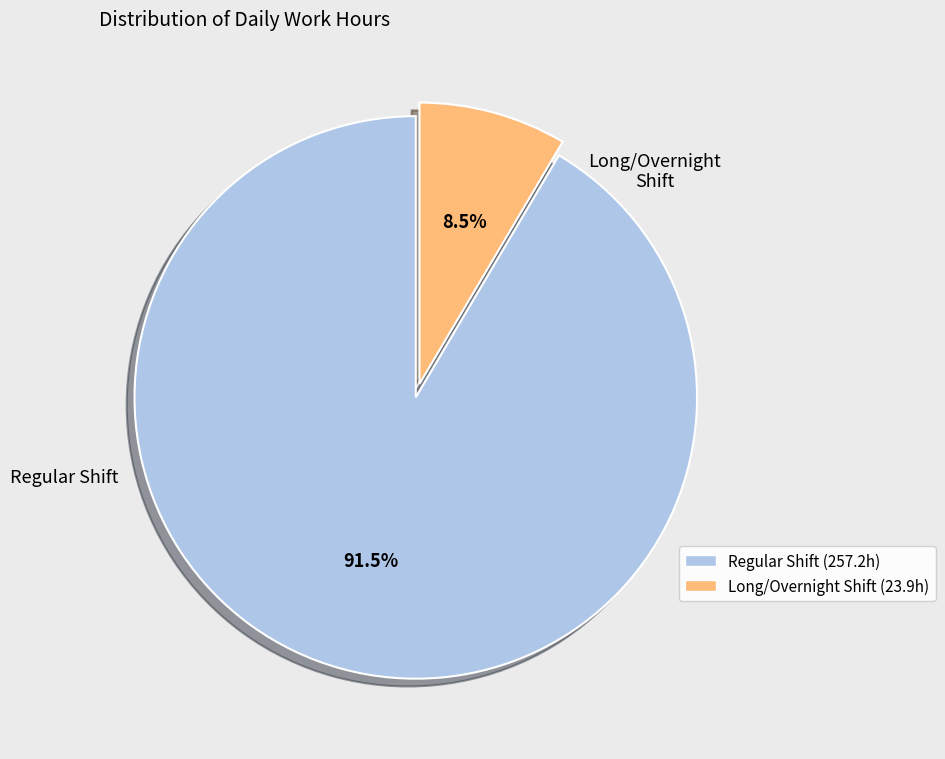

Is there any slice that represents more than half of the pie?

Yes